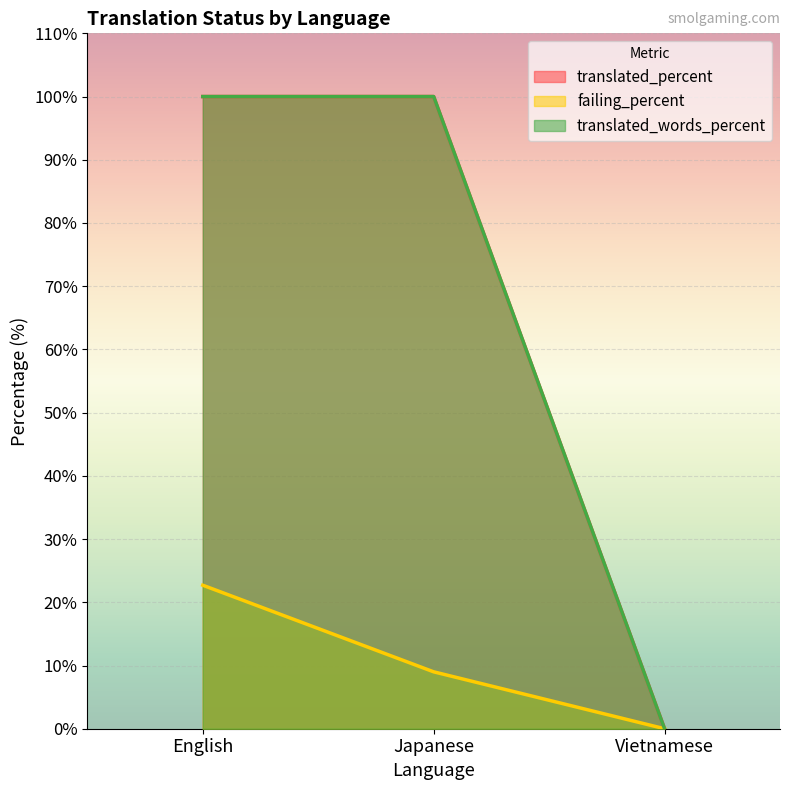

Reading left to right, extract all data points from this chart.

translated_percent: 100.0	100.0	0.0
failing_percent: 22.7	9.0	0.0
translated_words_percent: 100.0	100.0	0.0